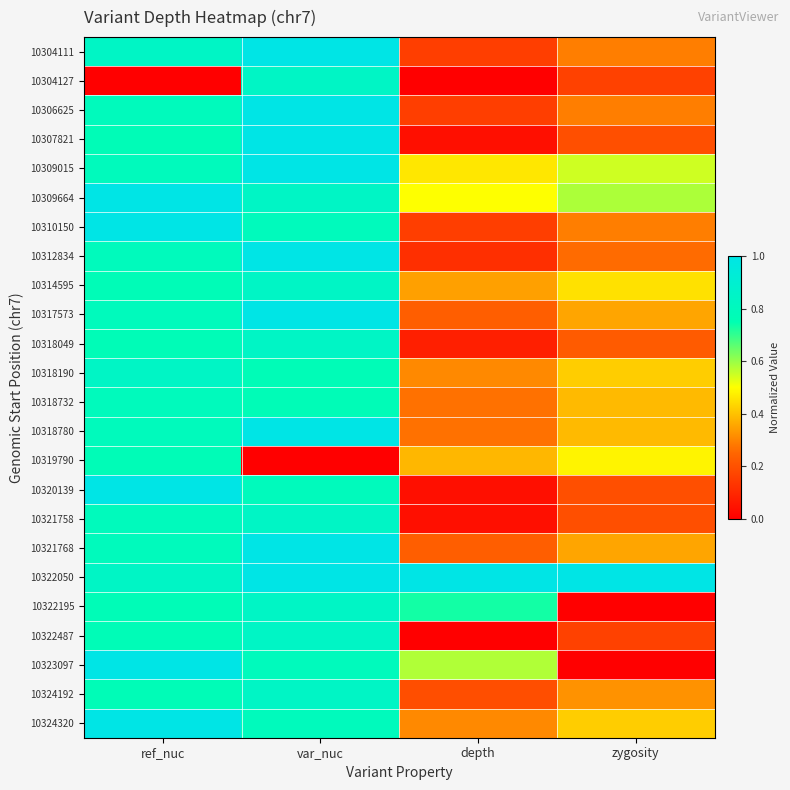

Which series has the widest spread of values?

10323097